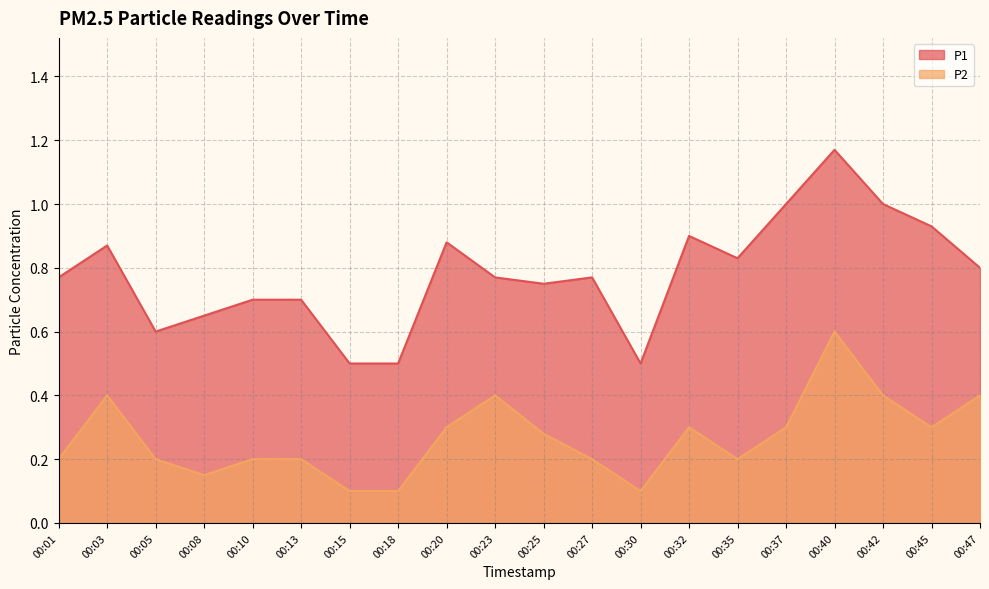

At which category does the chart reach its peak across all series?

00:40